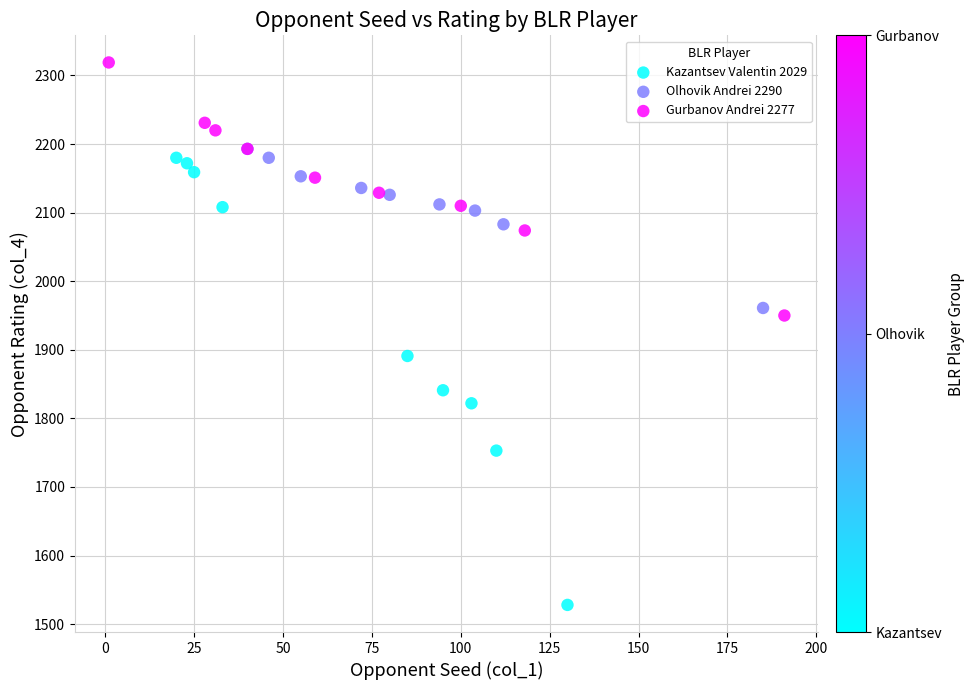

Which series contains the lowest Y value?

Kazantsev Valentin 2029